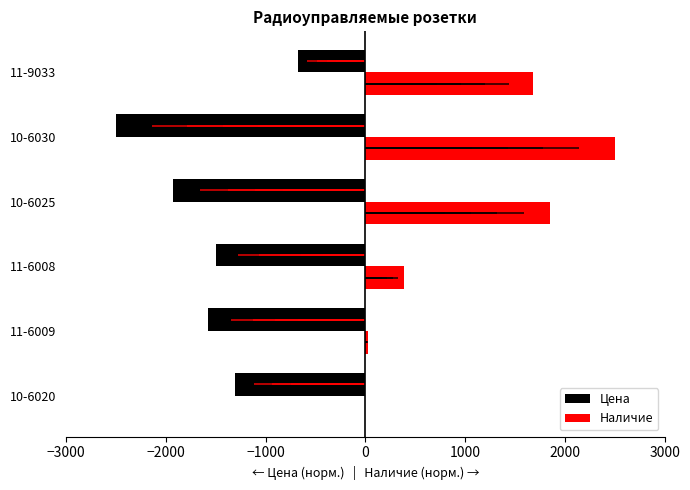

List the series in order of their overall mean, highest first.

Наличие, Цена